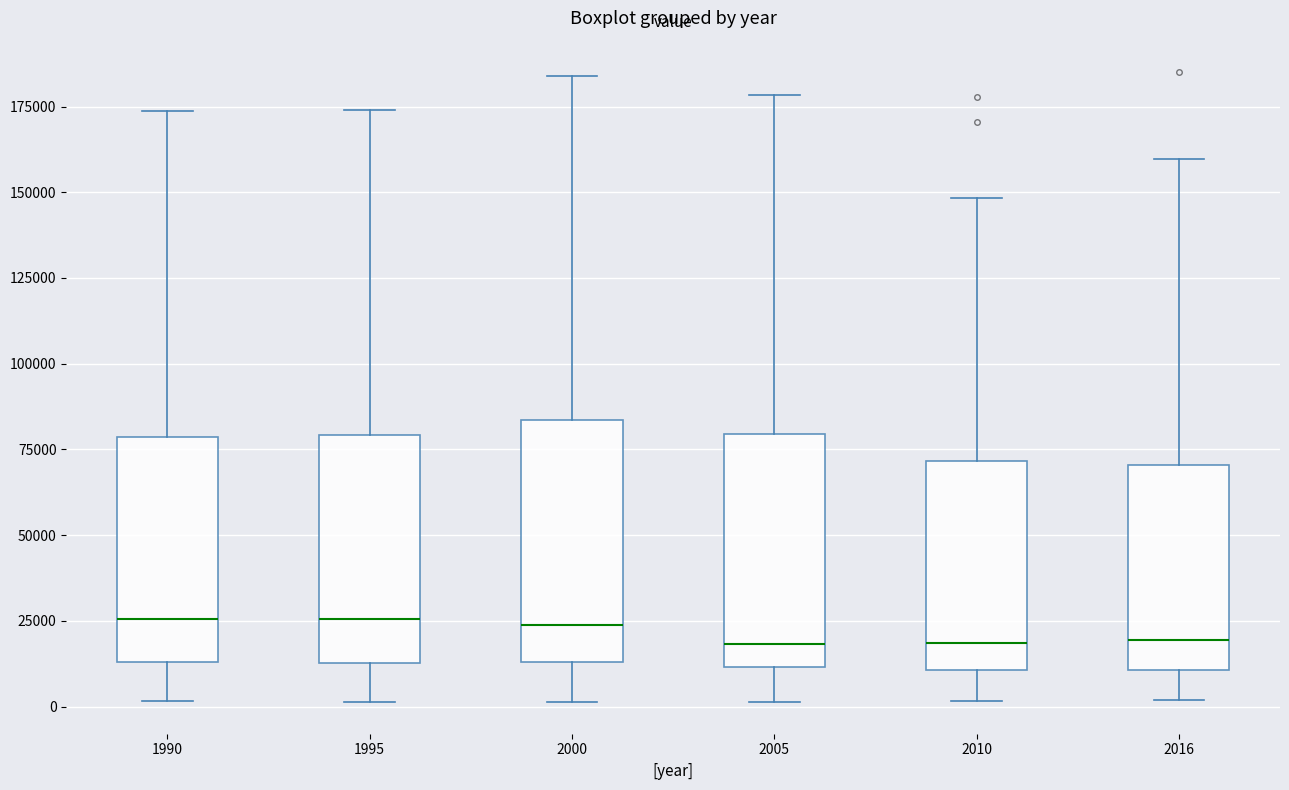

Where does the median line of the box at x = 1995 sit on the y-axis? The values are not printed on the chart, so give them approximately, as read against the axis.

25000